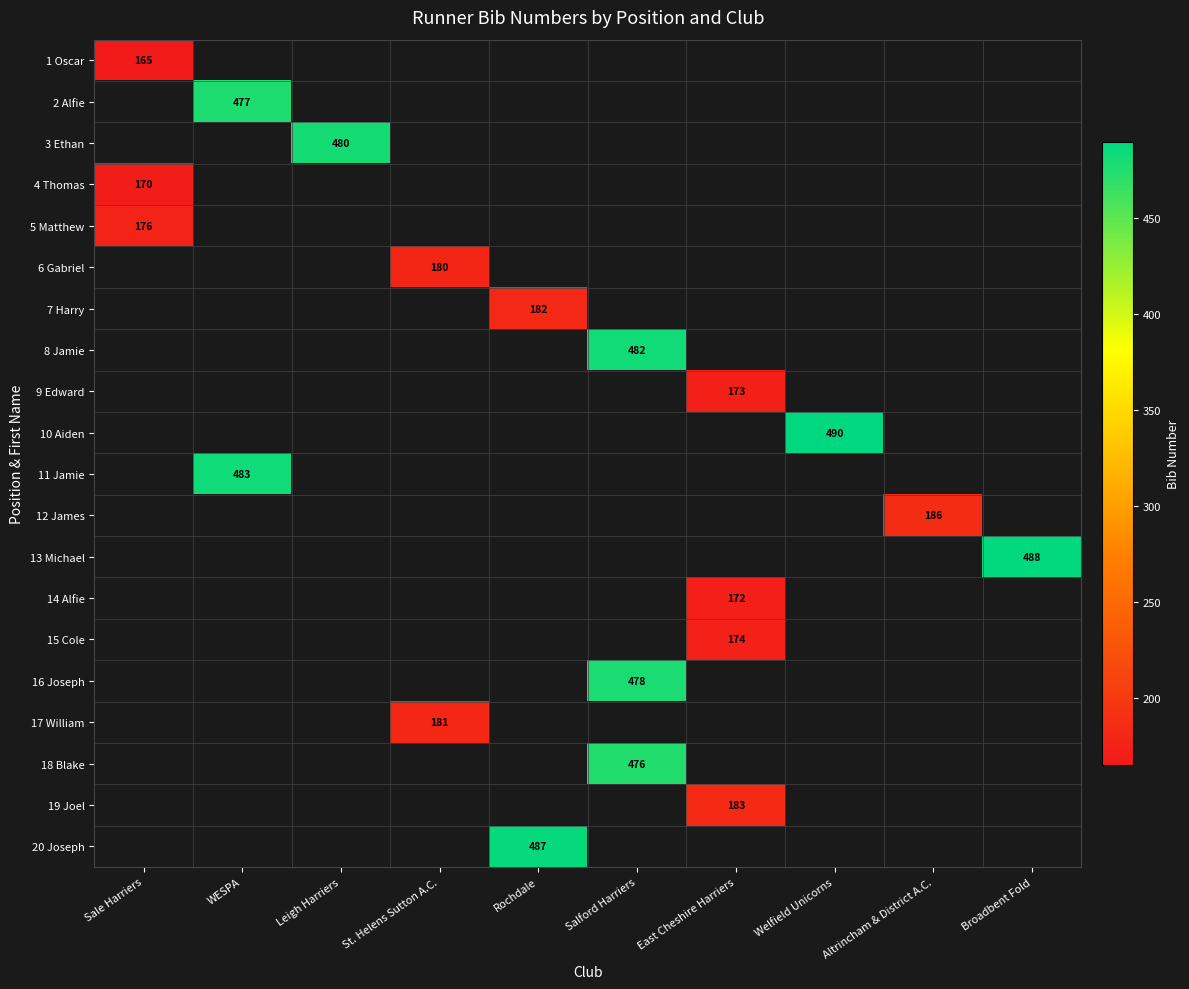

Which category has the lowest value across all series?

Sale Harriers